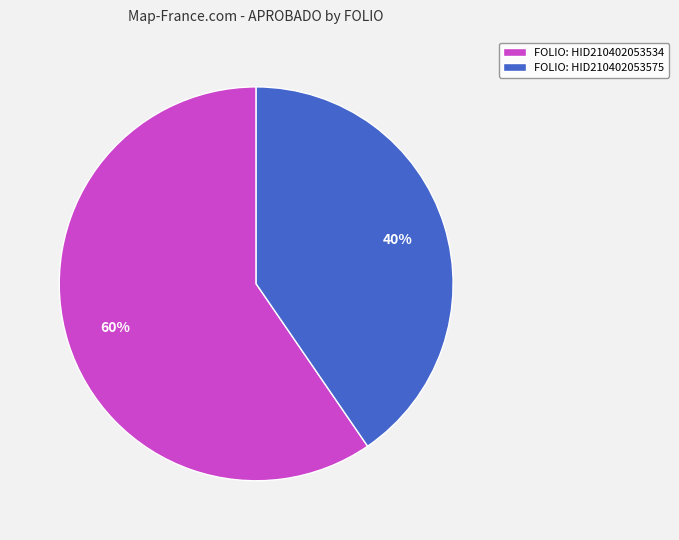

To the nearest percent, what is the combined percentage of FOLIO: HID210402053575 and FOLIO: HID210402053534?

100%